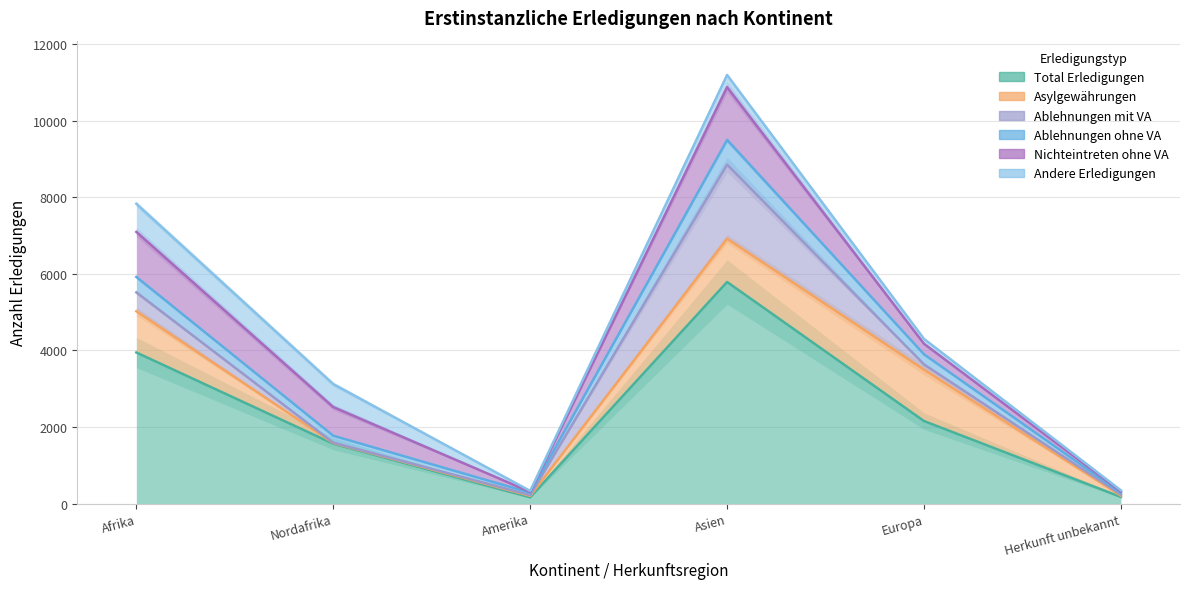

What value does the Andere Erledigungen series have at Asien, to the nearest 50?

300